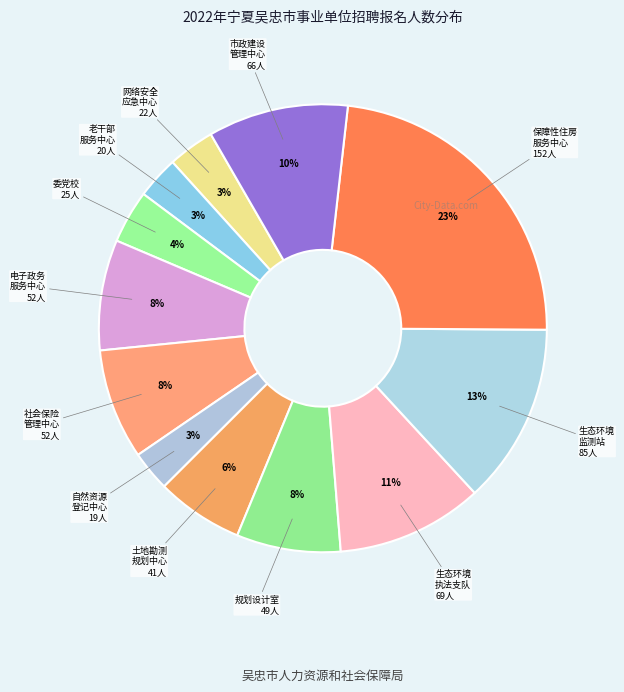

How many slices are in this pie chart?

12